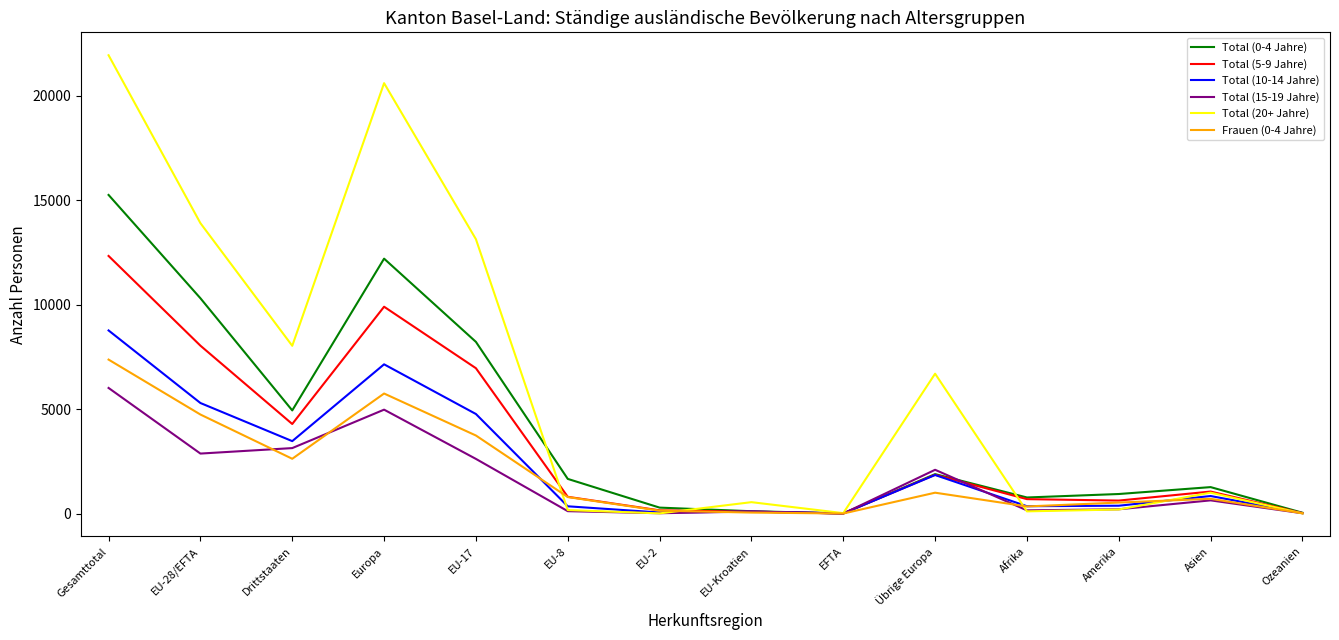

Between Gesamttotal and Europa, which series saw the biggest shift?

Total (0-4 Jahre)